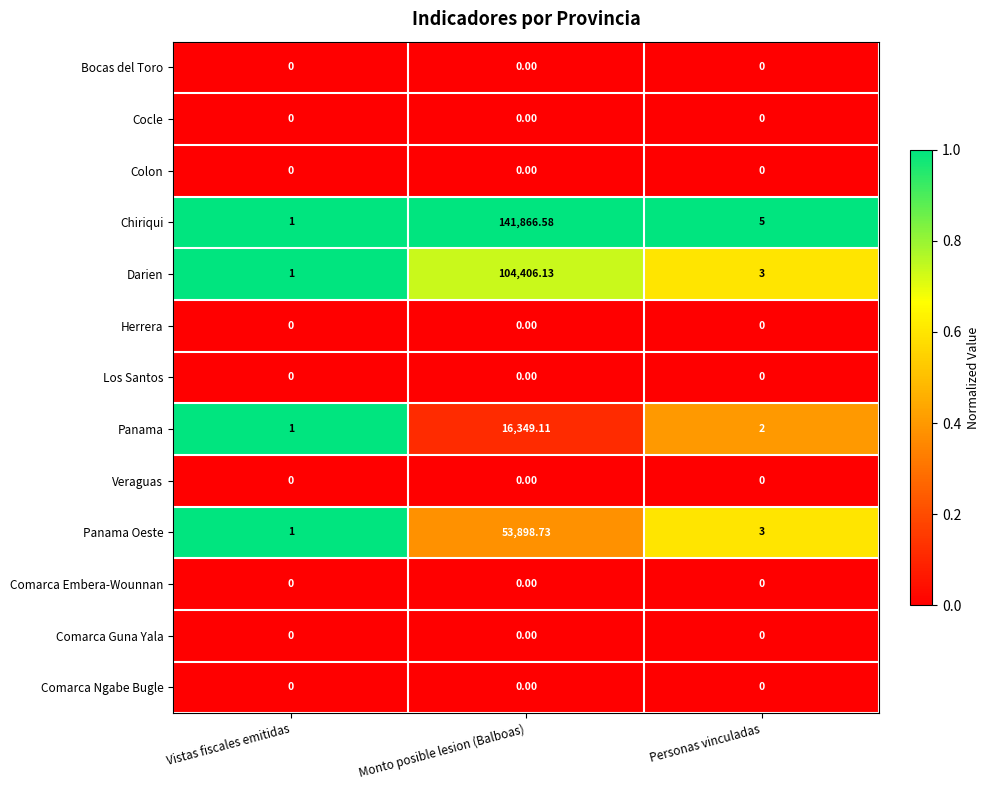

Which series has the largest range (max minus min)?

Chiriqui